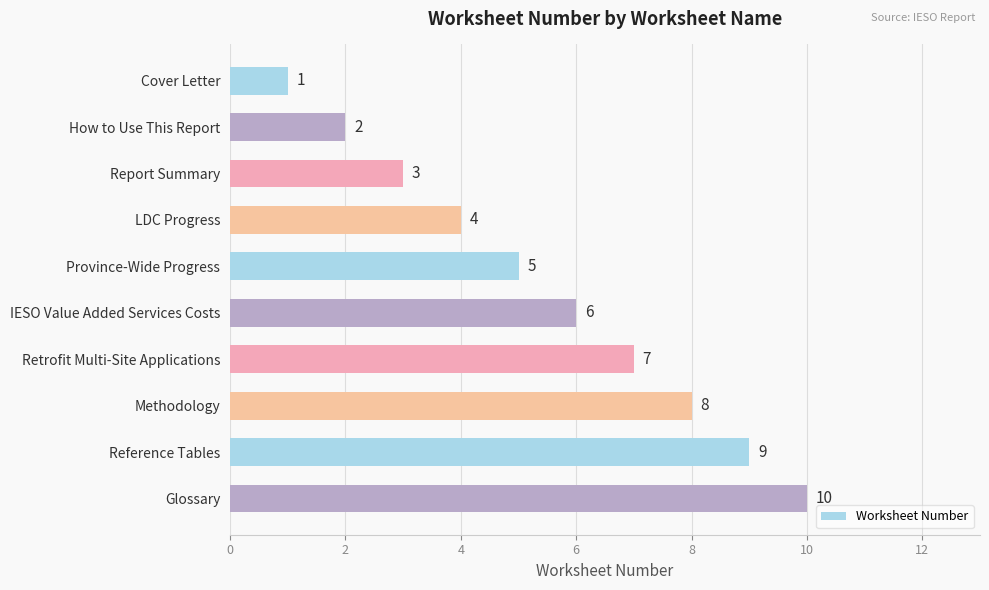

What is the average value?

6